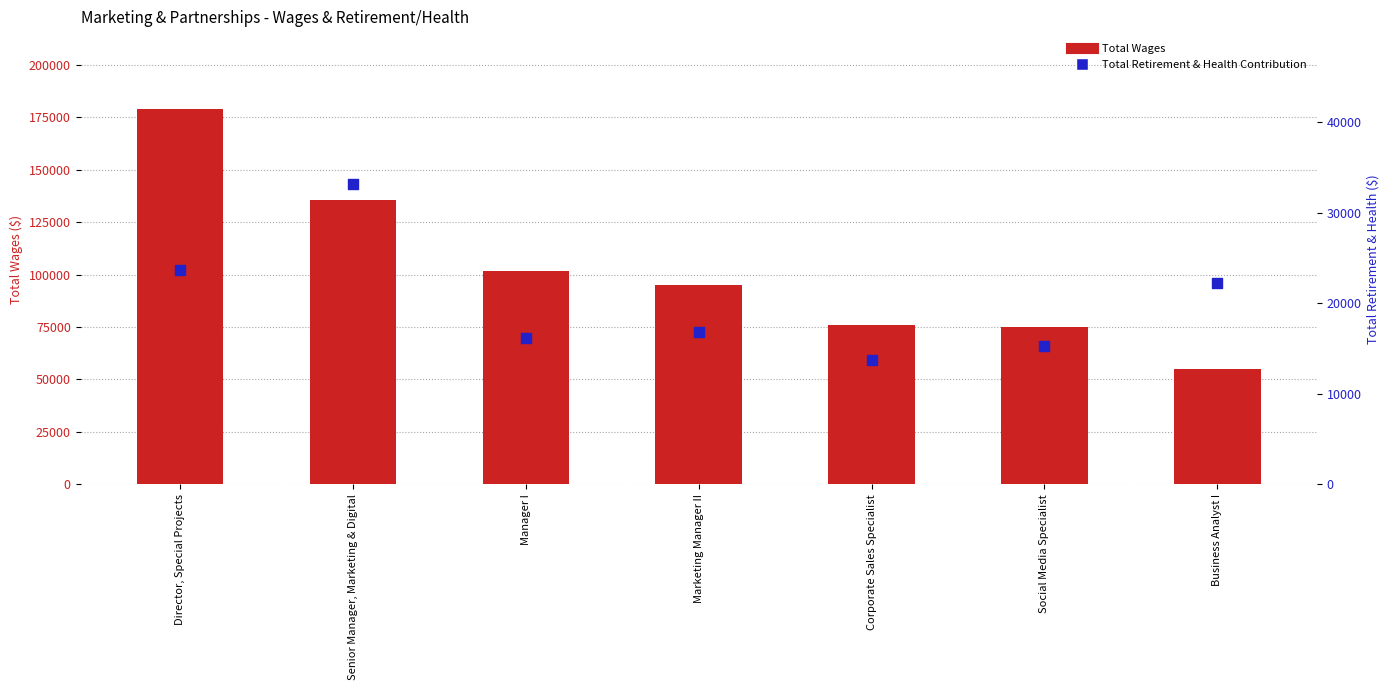

What are all the series names shown in the legend?

Total Wages, Total Retirement & Health Contribution